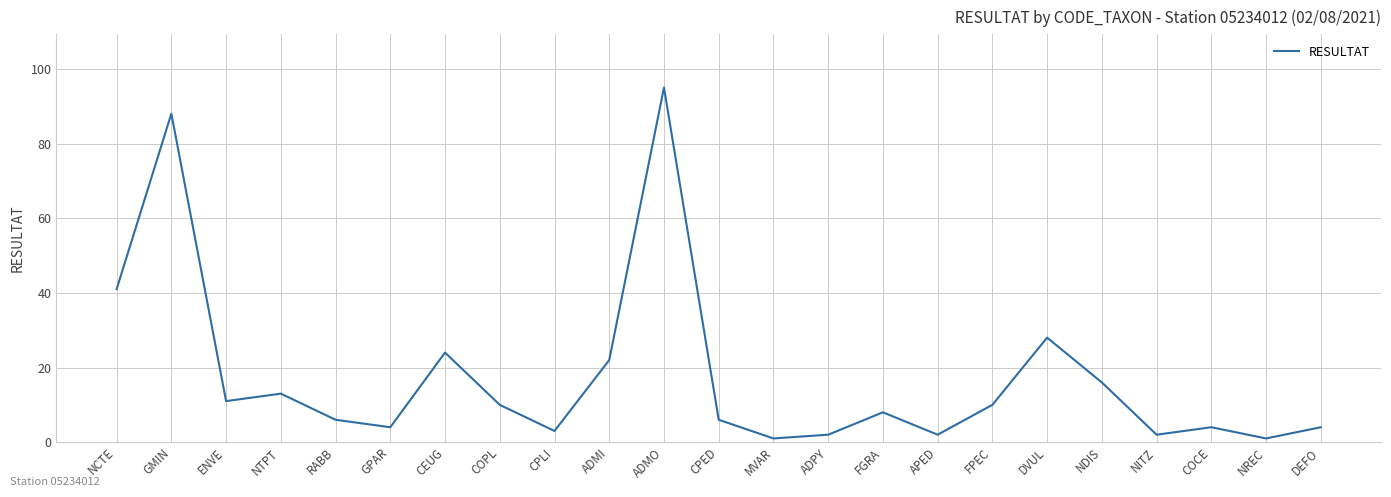

What is the smallest value displayed?

1